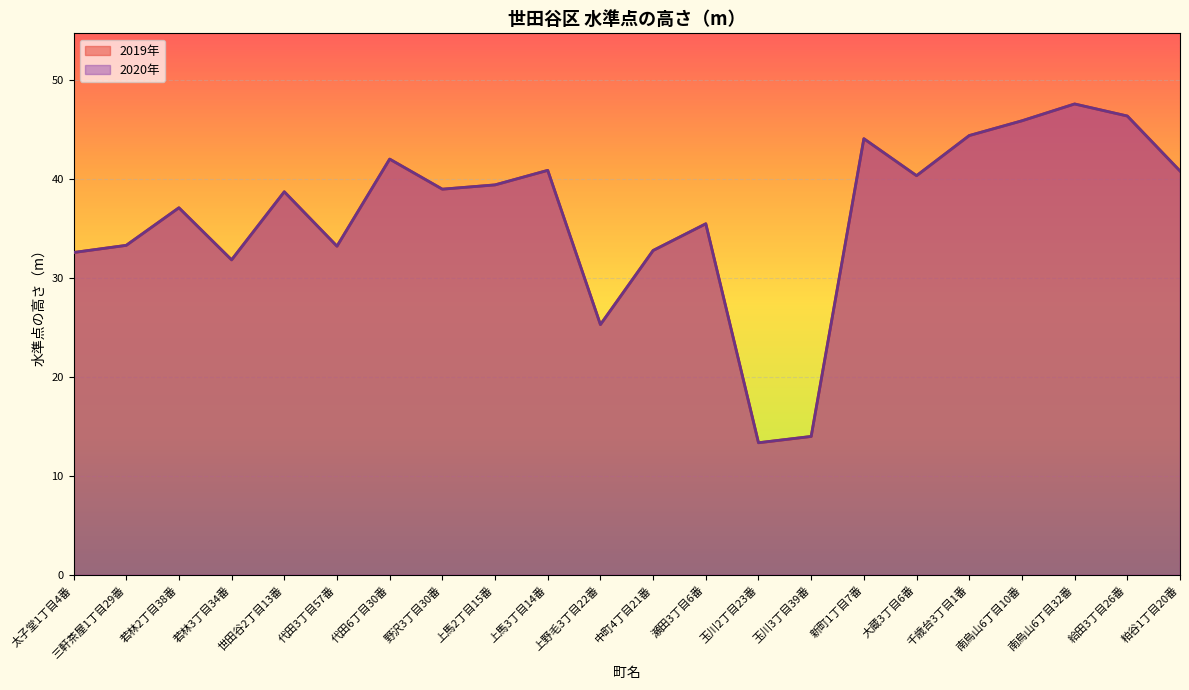

How many lines are shown in the chart?

2